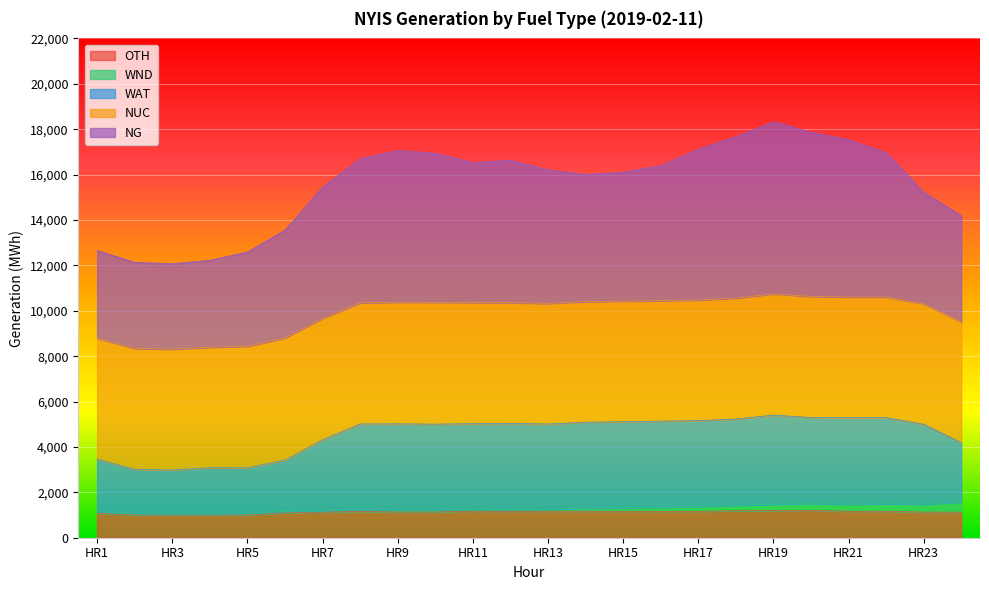

What is the minimum value for OTH?

997